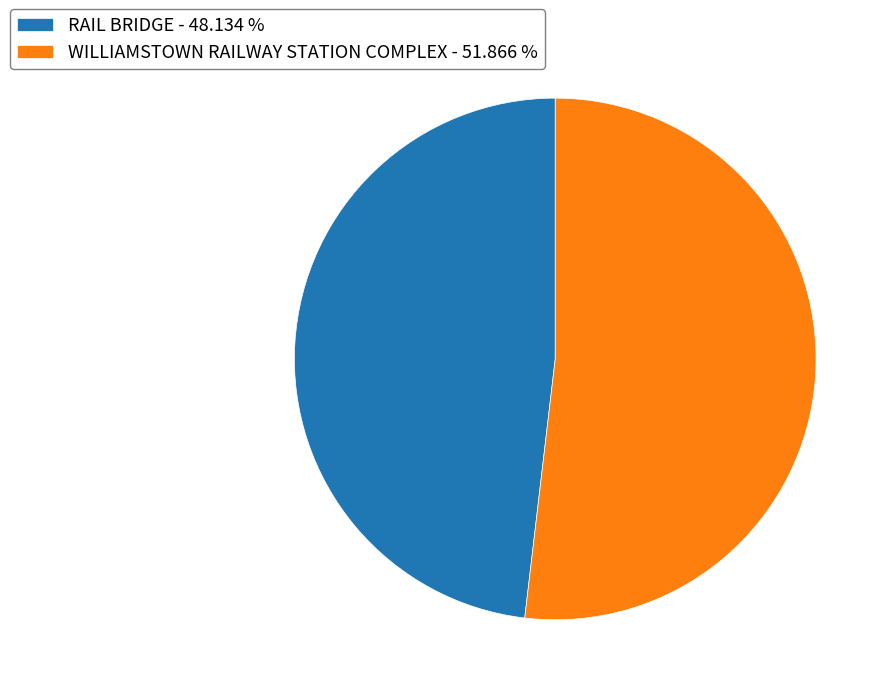

Which category accounts for the majority?

WILLIAMSTOWN RAILWAY STATION COMPLEX